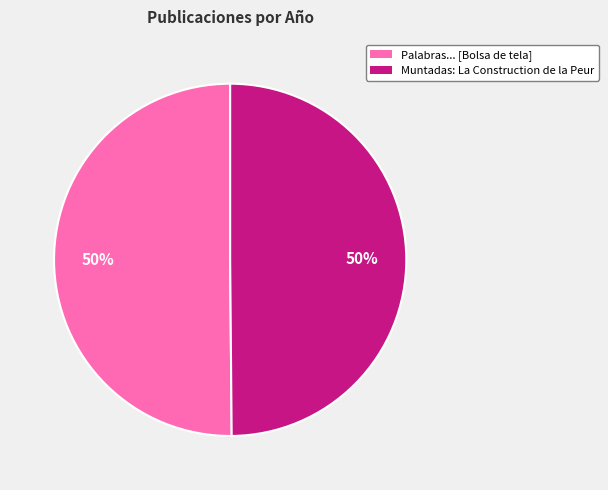

To the nearest percent, what is the average slice percentage?

50%